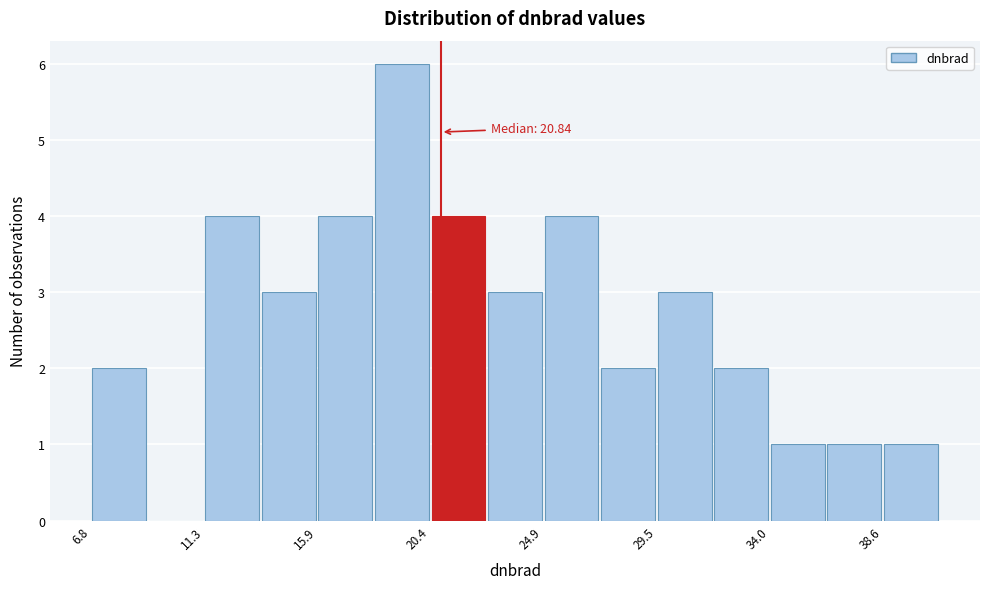

Which range on the x-axis has the tallest bar?

18.0 to 20.5